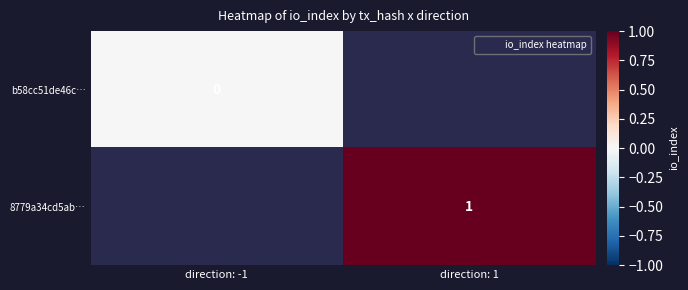

The value of 8779a34cd5ab… at direction: 1 is 1.0. True or false?

True